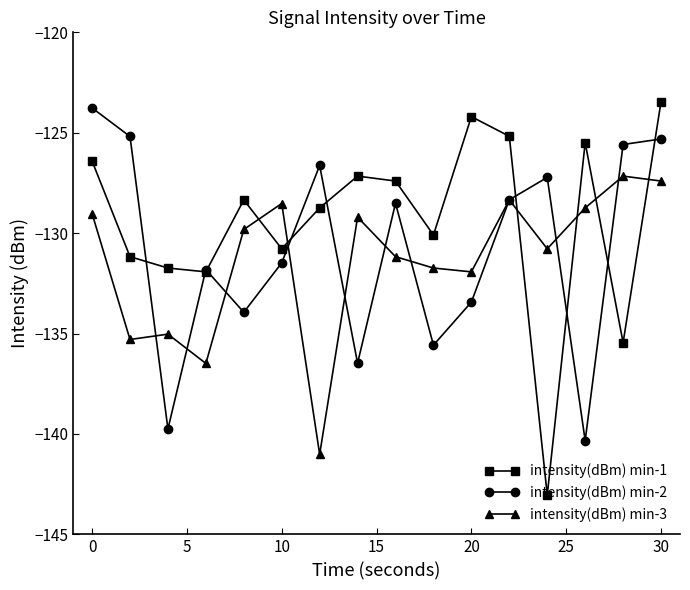

True or false: intensity(dBm) min-1 and intensity(dBm) min-3 intersect in this chart.

True